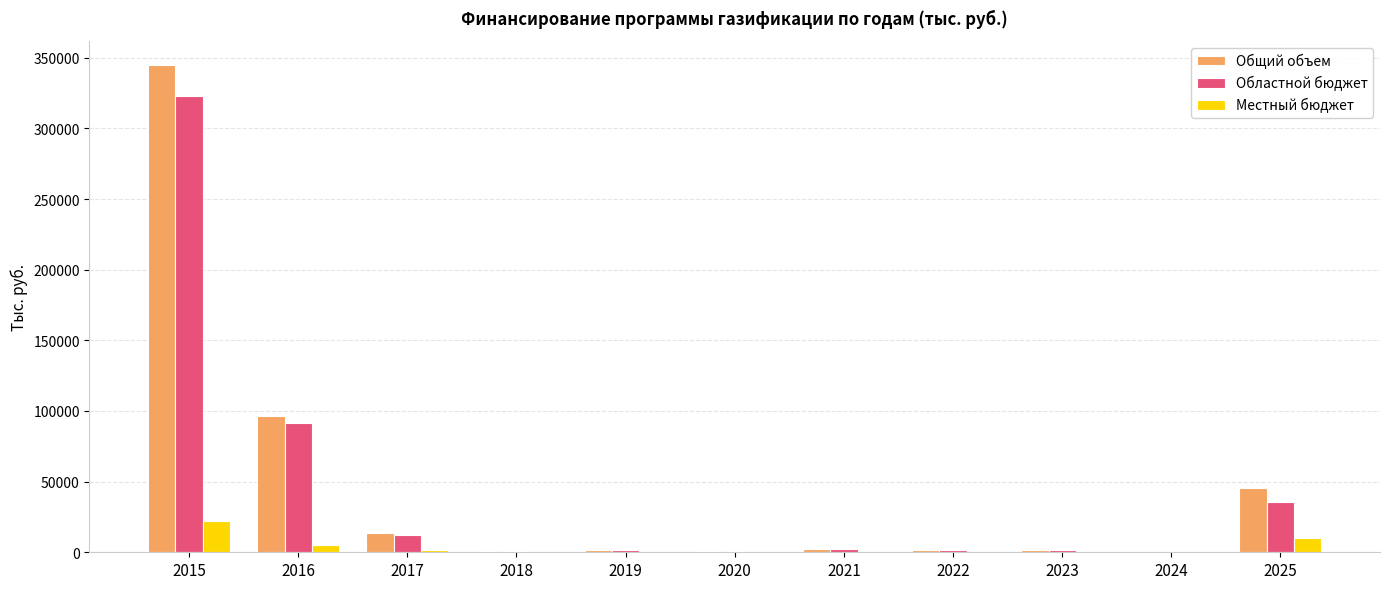

How many data points does each series have?

11